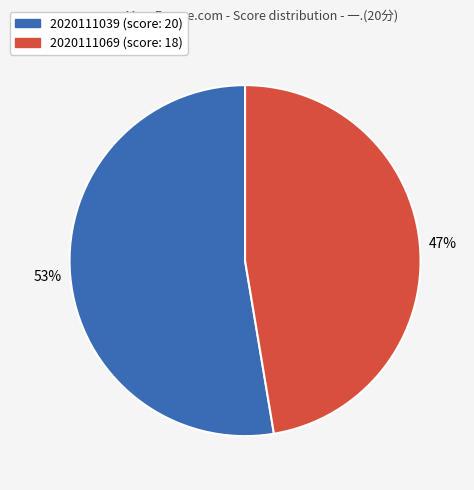

Rank the categories by value from highest to lowest.

2020111039, 2020111069